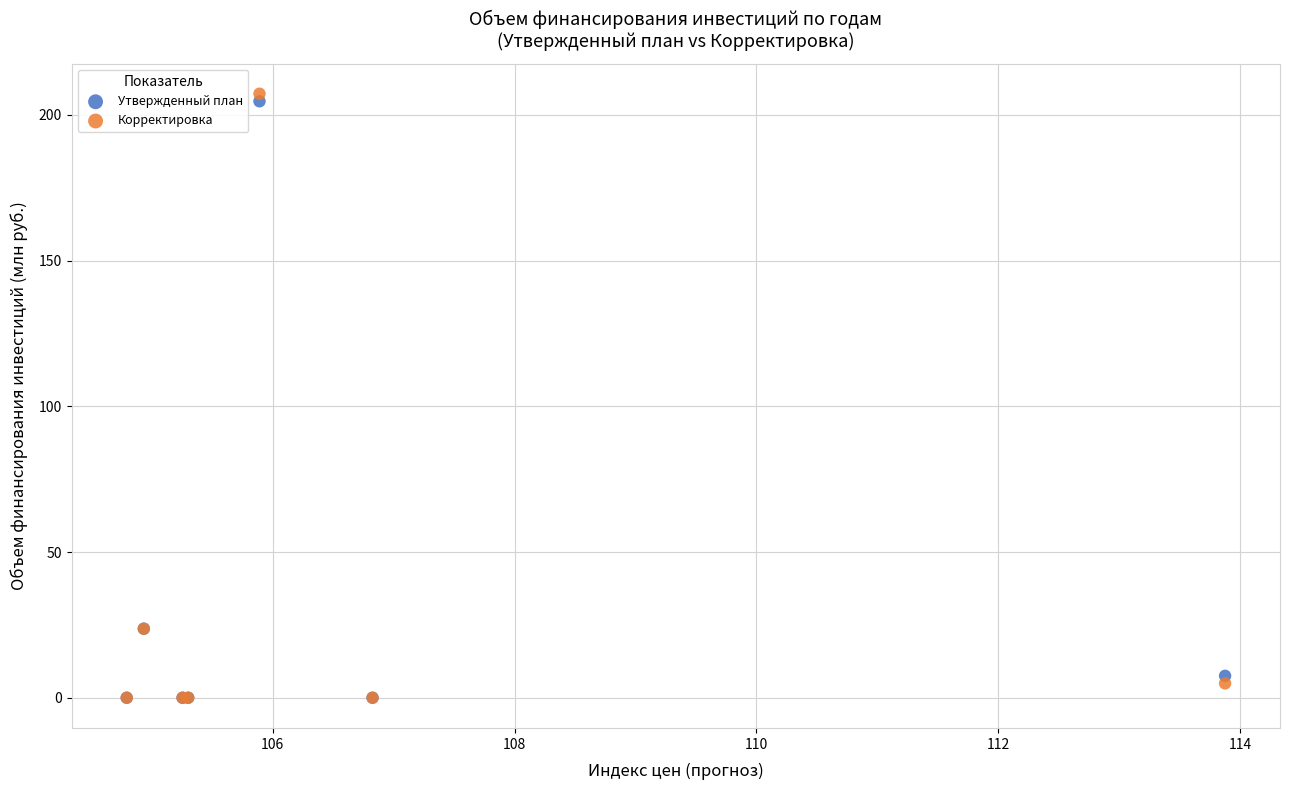

Which series contains the highest Y value?

Корректировка